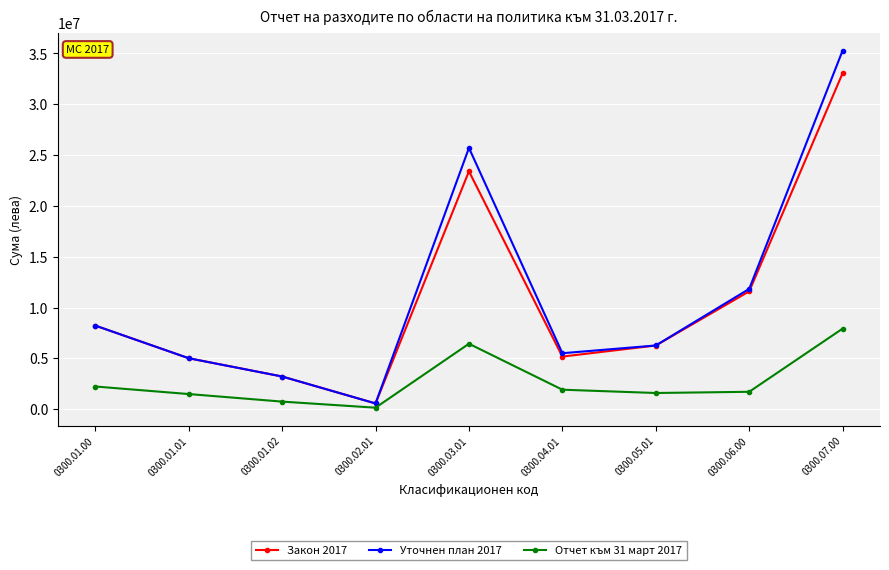

Is the value of Уточнен план 2017 at 0300.04.01 greater than the value of Отчет към 31 март 2017 at 0300.07.00?

No